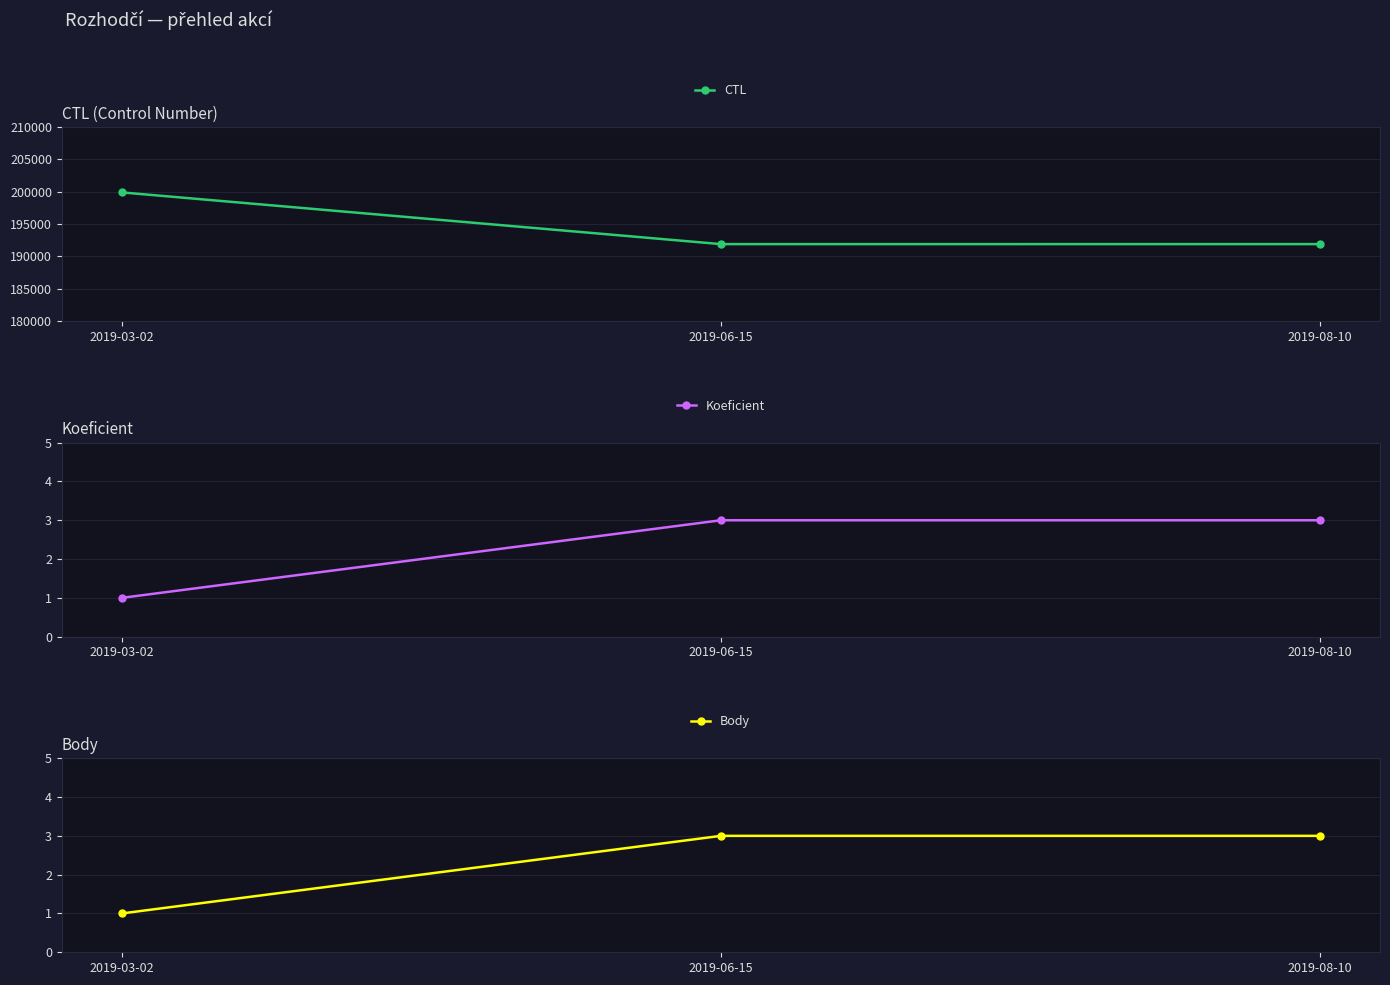

How many values in the CTL series are below 191904?

1